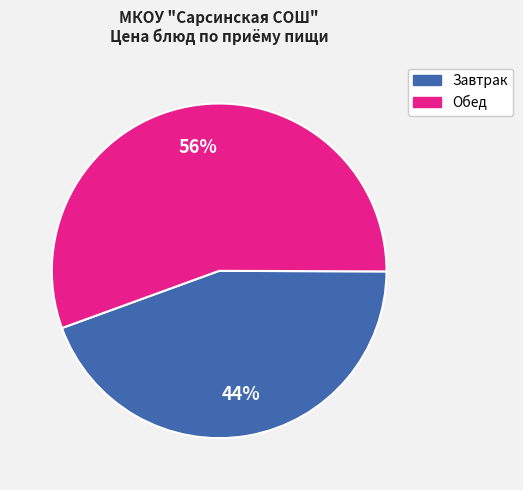

Count the number of slices in the pie.

2